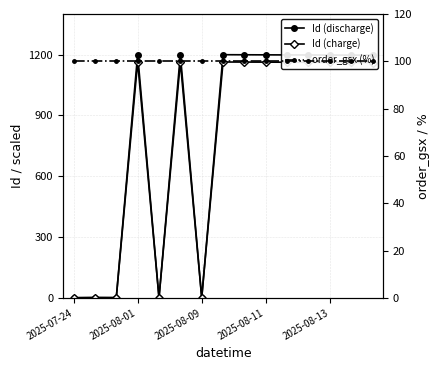

True or false: order_gsx (%) and Id (charge) cross at least once.

True